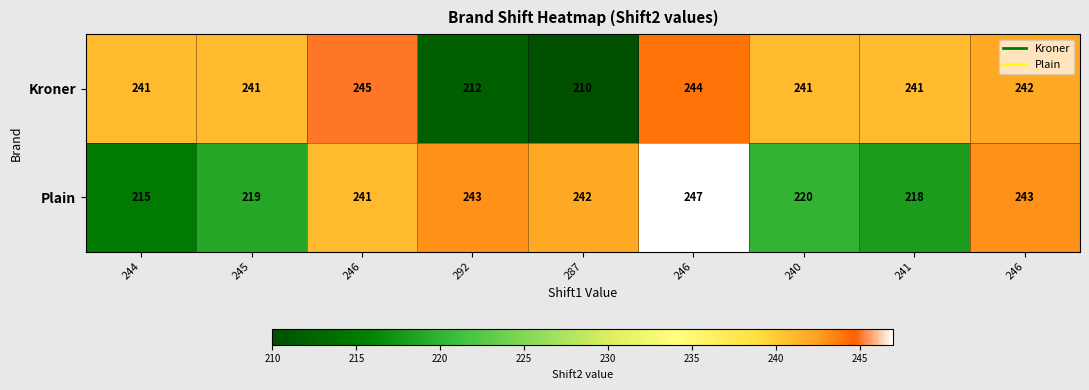

How many data points in Kroner are less than 241?

2